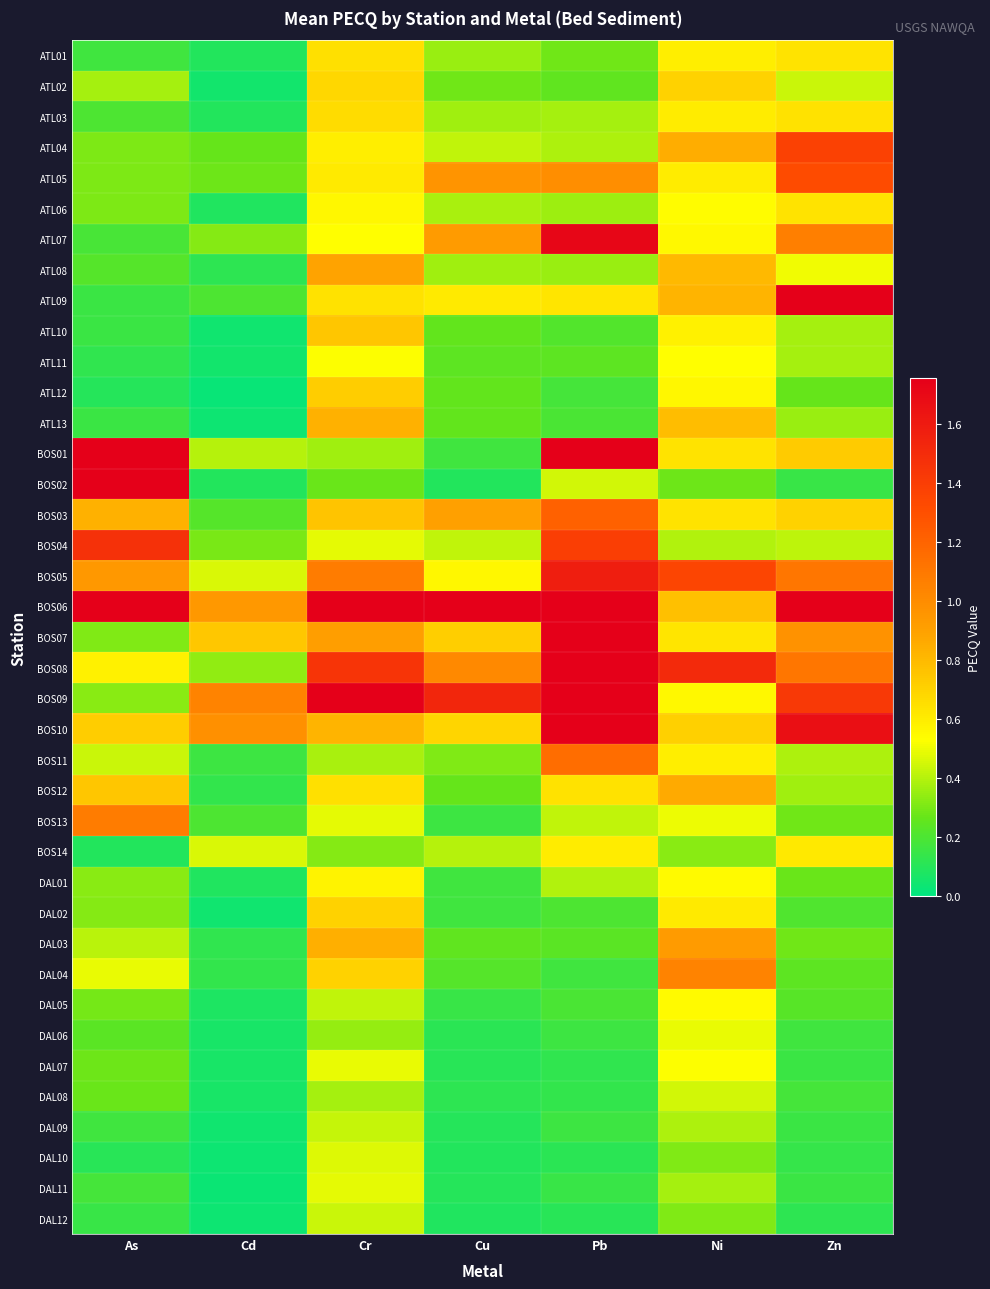

Rank the series at Pb from lowest to highest value.

DAL12, DAL10, DAL07, DAL08, DAL11, DAL09, DAL06, DAL04, ATL12, DAL05, ATL13, DAL02, ATL10, DAL03, ATL11, ATL02, ATL01, ATL08, ATL06, ATL03, ATL04, DAL01, BOS13, BOS02, BOS14, ATL09, BOS12, ATL05, BOS11, BOS03, BOS04, BOS05, ATL07, BOS09, BOS01, BOS07, BOS08, BOS10, BOS06